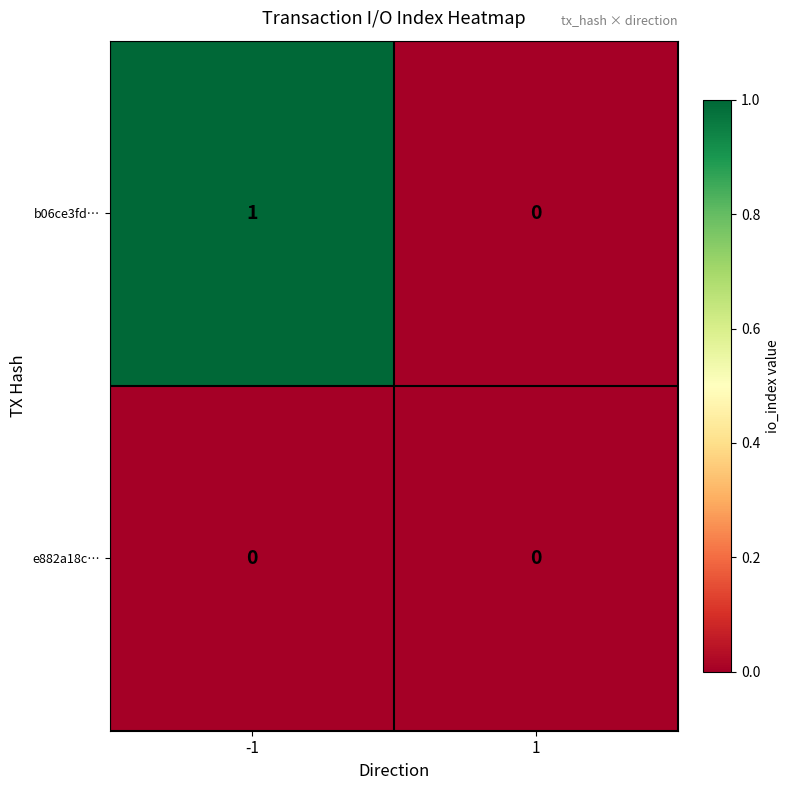

Which series changed the most between -1 and 1?

b06ce3fd…